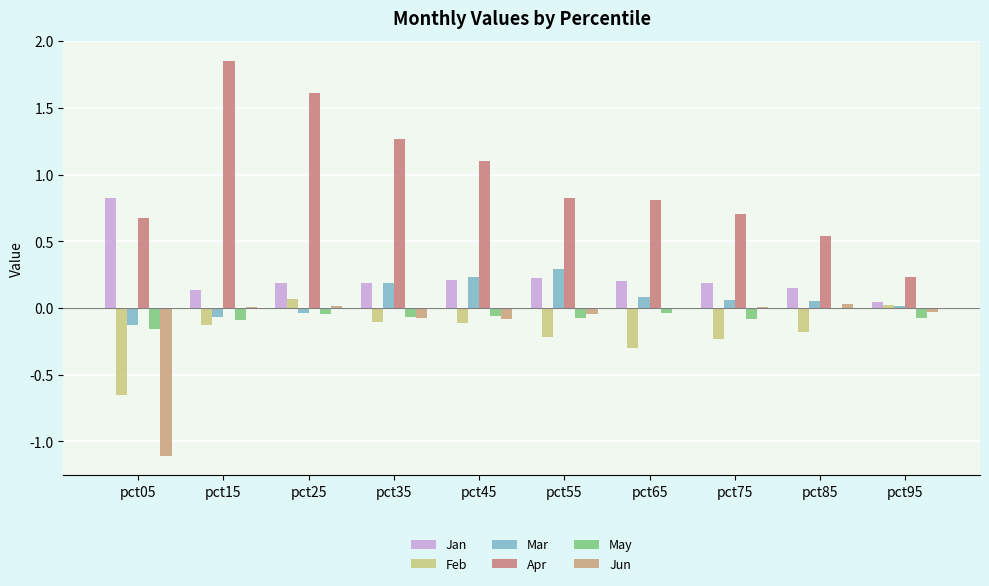

How many distinct data groups are displayed?

6